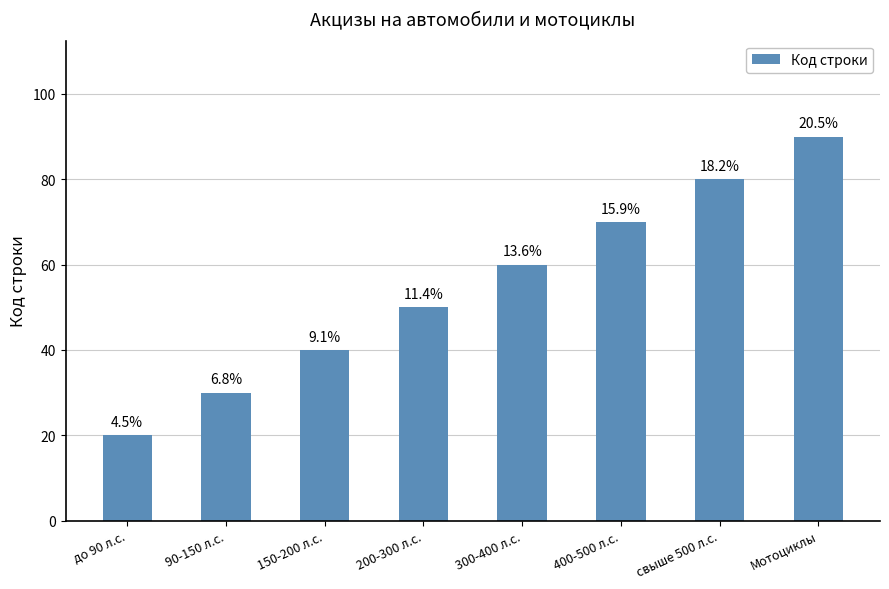

Are the bars horizontal?

No